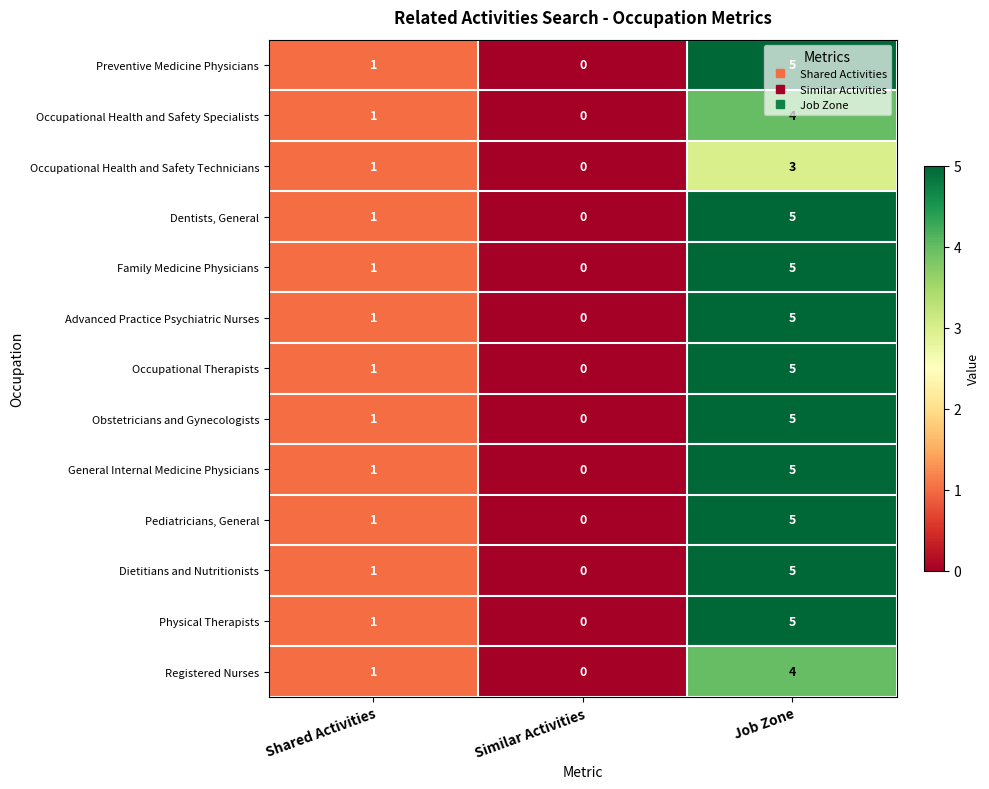

Where is Dentists, General nearest to the value 2?

Shared Activities